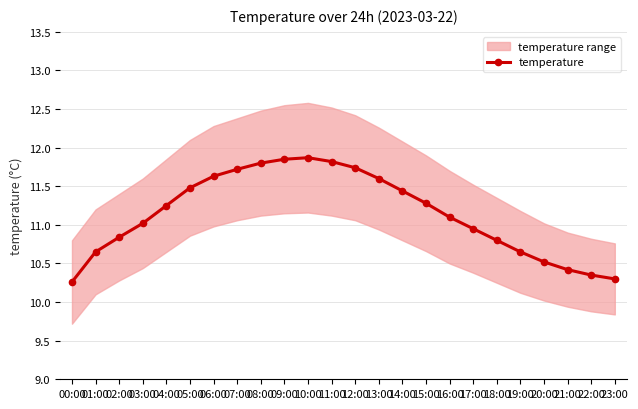

Where does the data first go above 11?

03:00